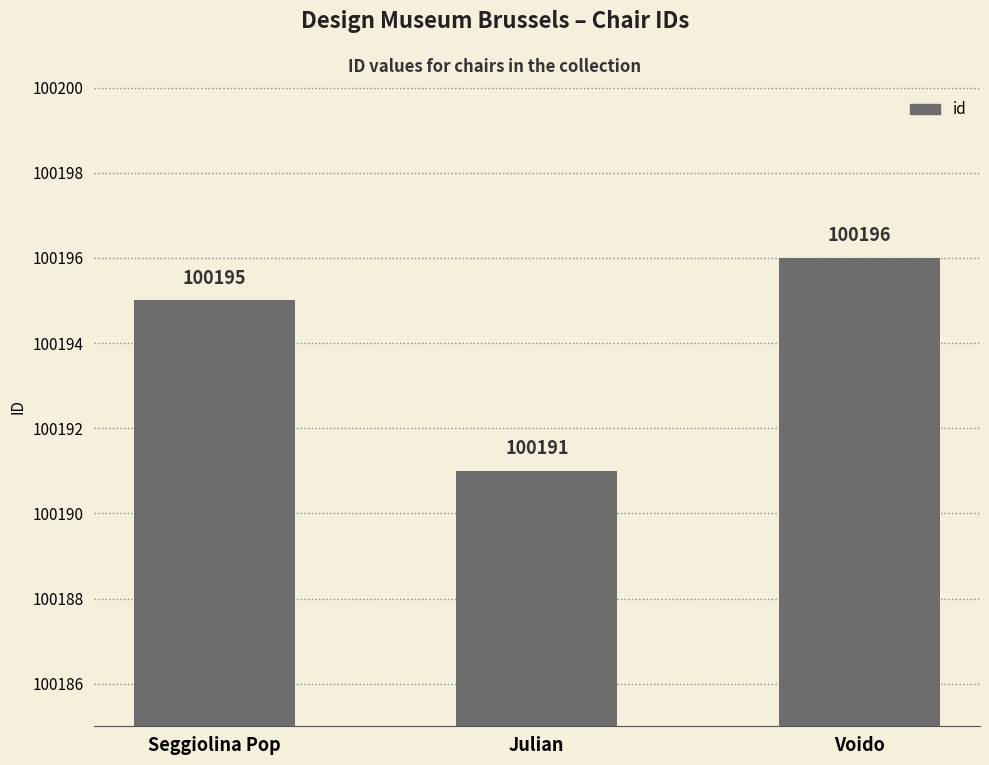

The chart shows a value of 100196 at Voido. True or false?

True